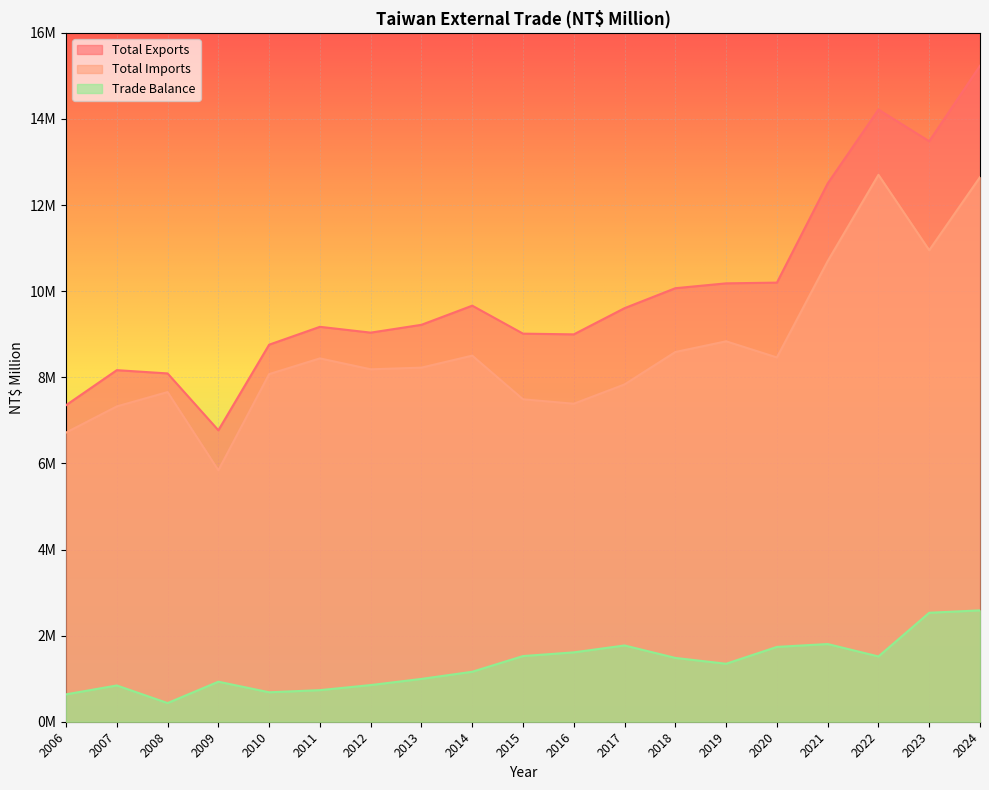

The value of Trade Balance at 2019 is 772714. True or false?

False